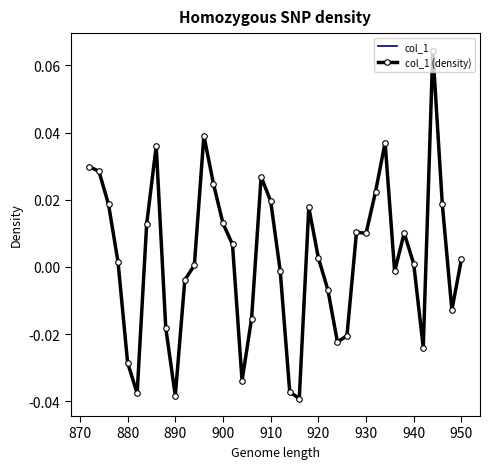

How many values in col_1 (density) are above zero?

24